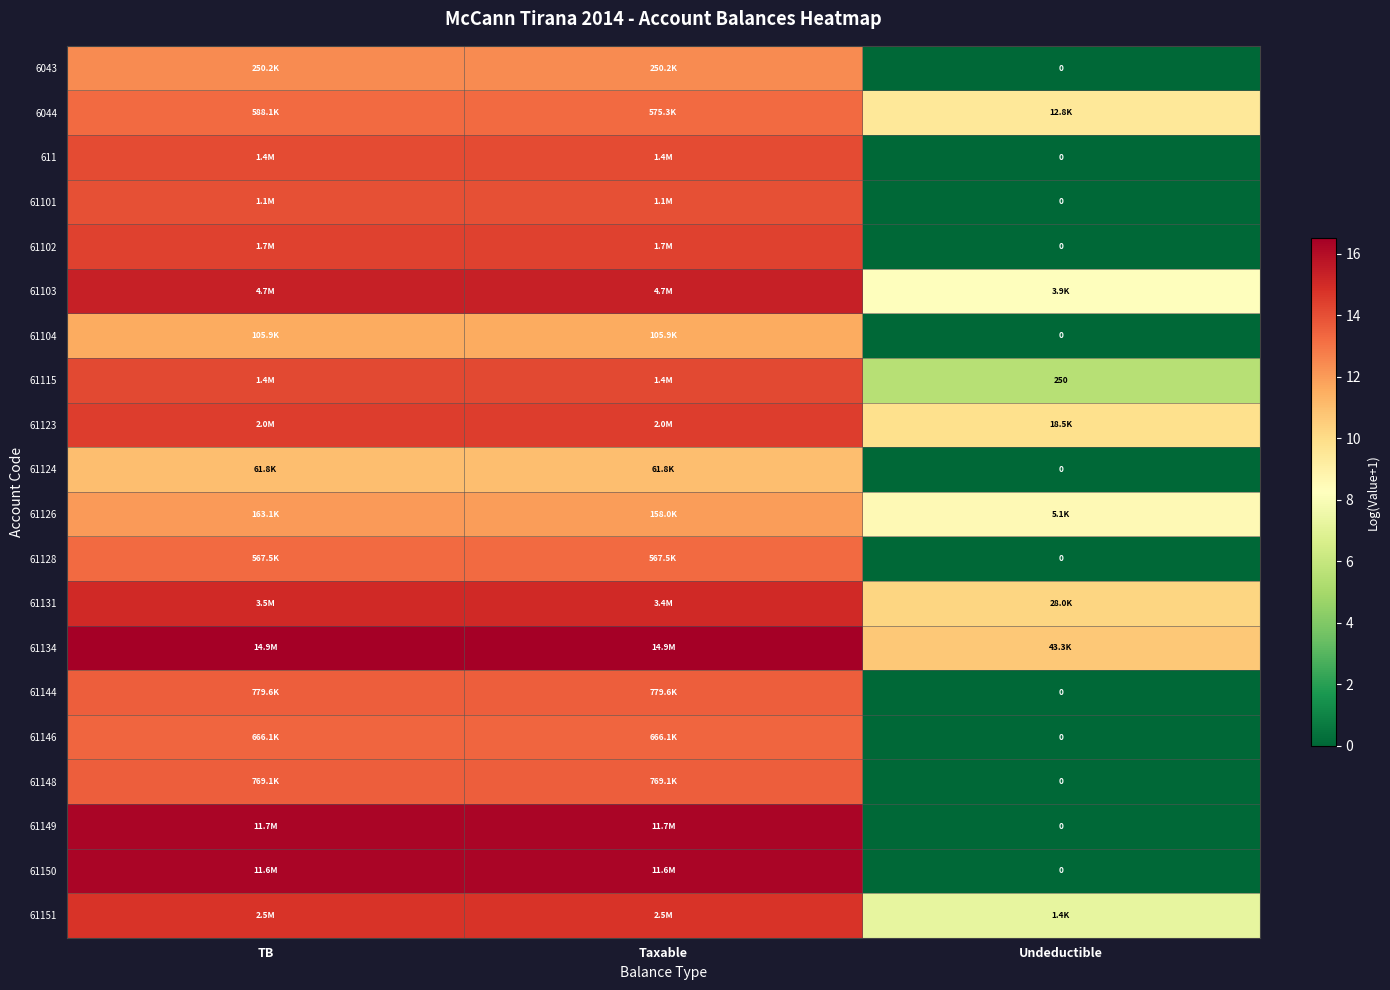

What is the sum of all 61123 values?

38.8